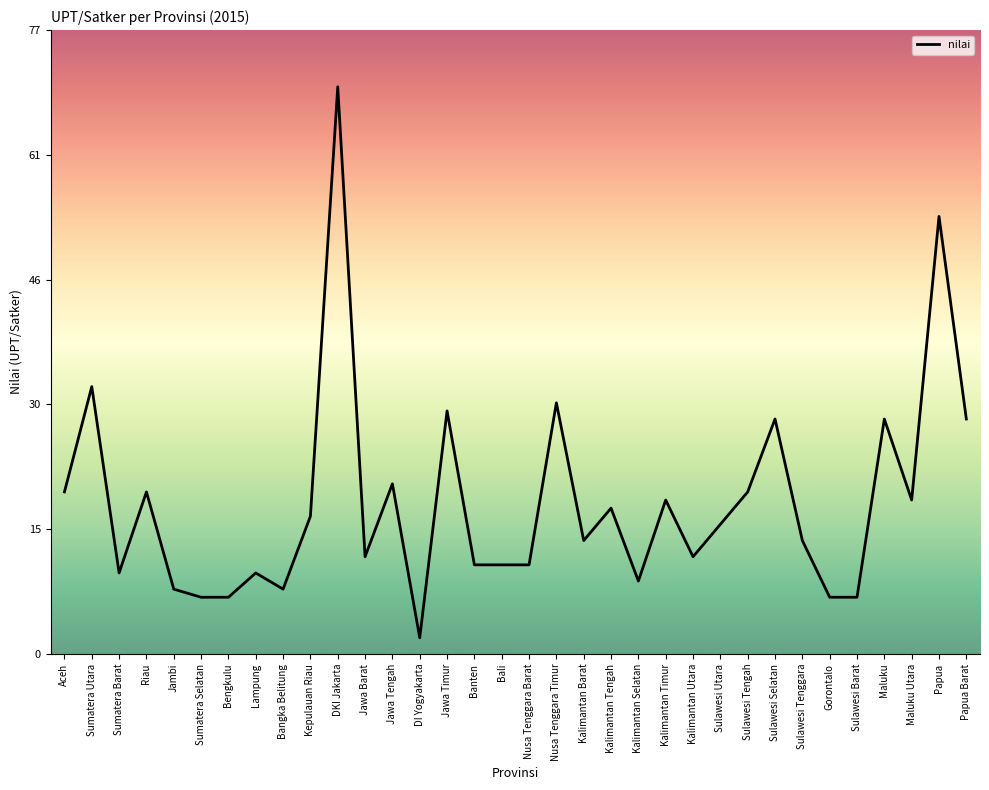

What position from the right is Jambi?

30